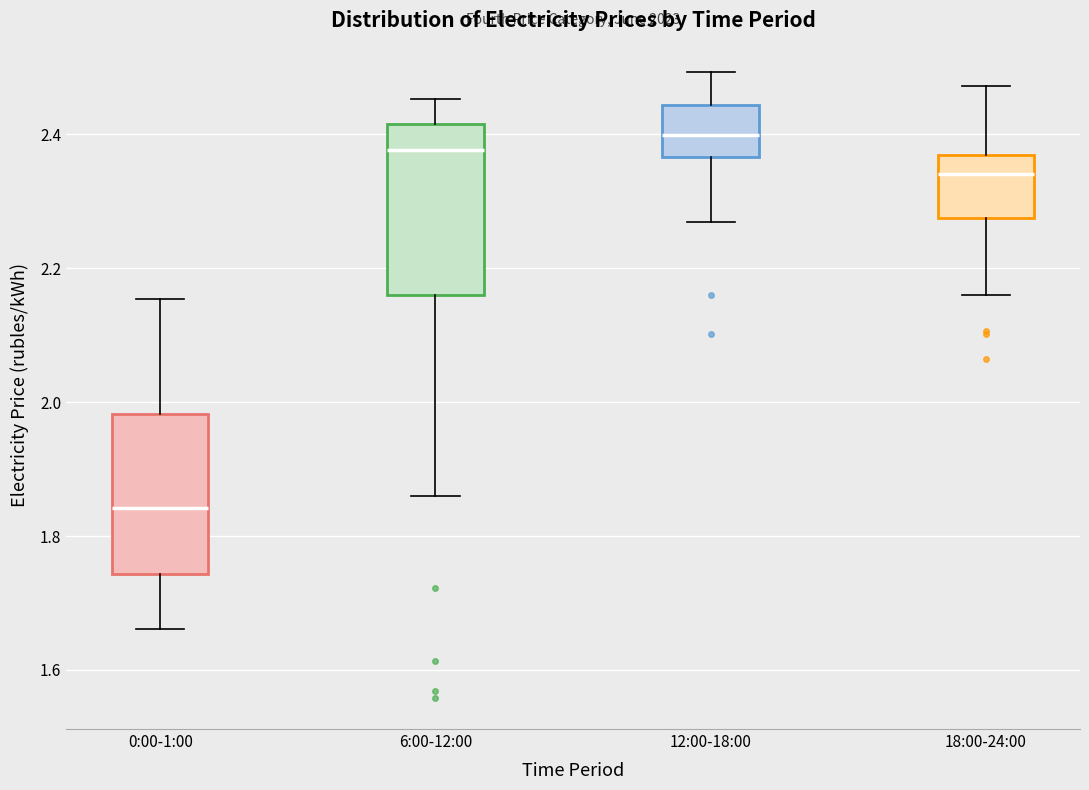

Which box has the lowest median line?

0:00-1:00